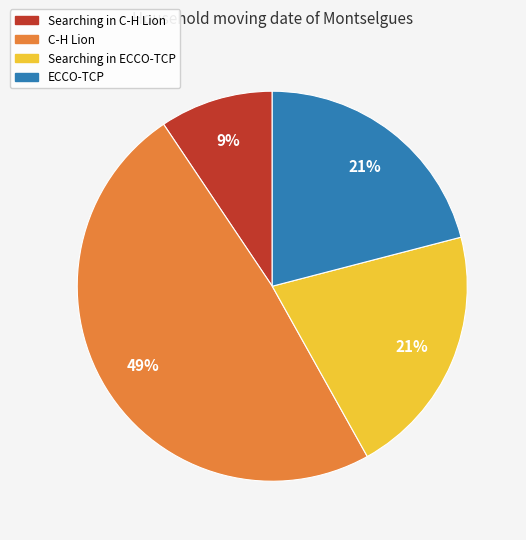

Is it true that ECCO-TCP is 21% of the pie?

True